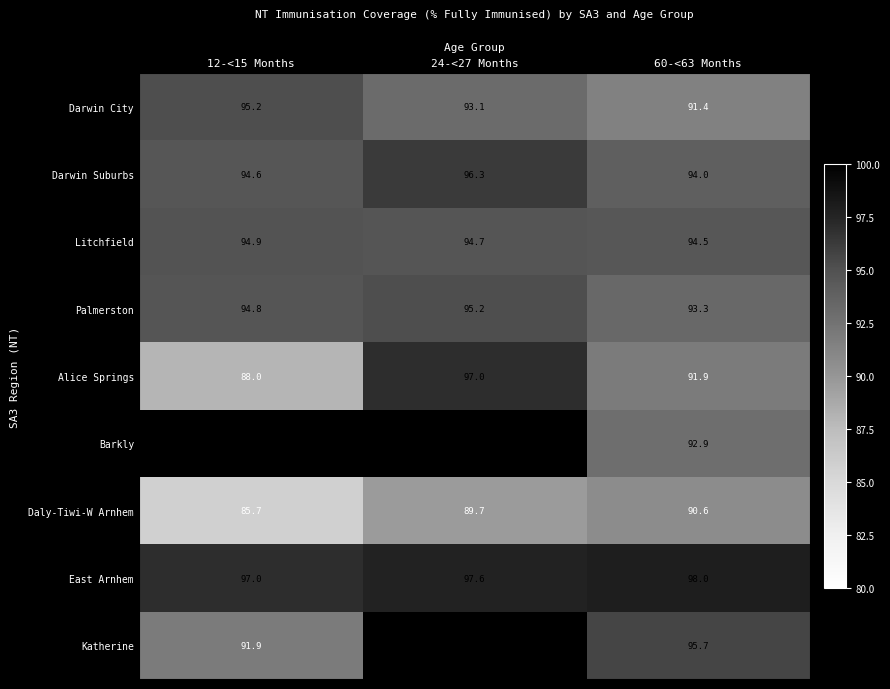

Is it true that East Arnhem equals 170.0 at 12-<15 Months?

False